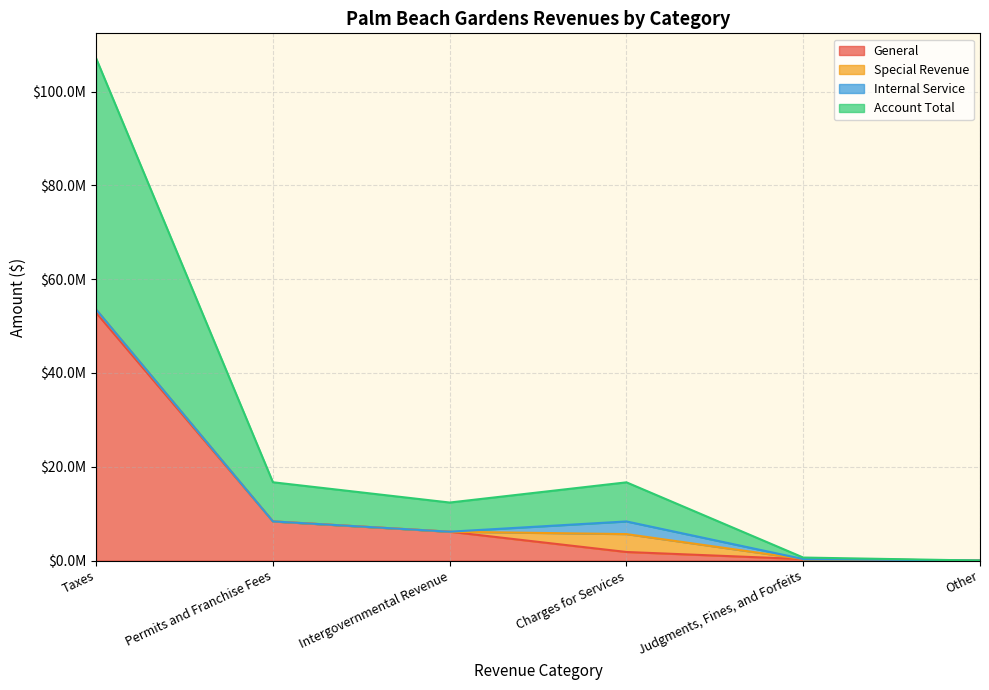

Which series has the widest spread of values?

Account Total